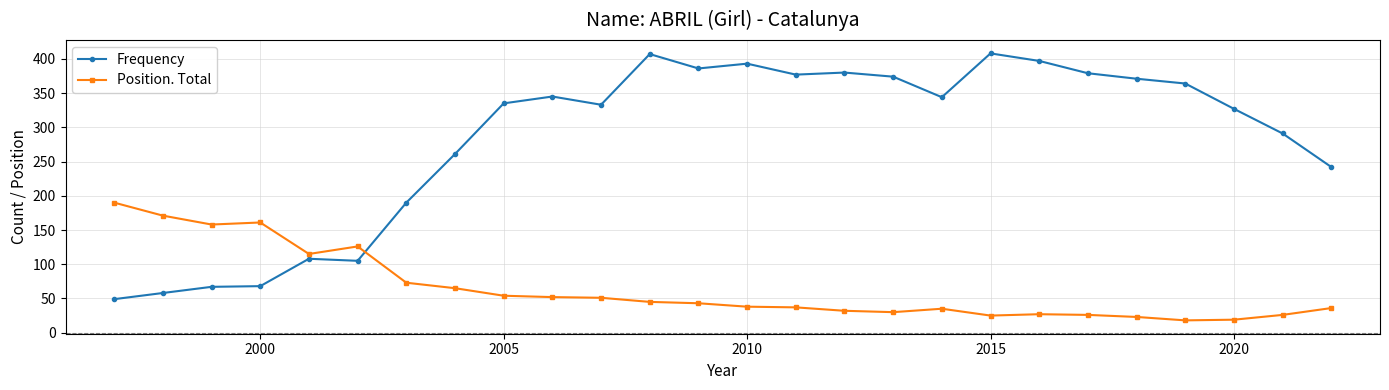

Which series has the widest spread of values?

Frequency